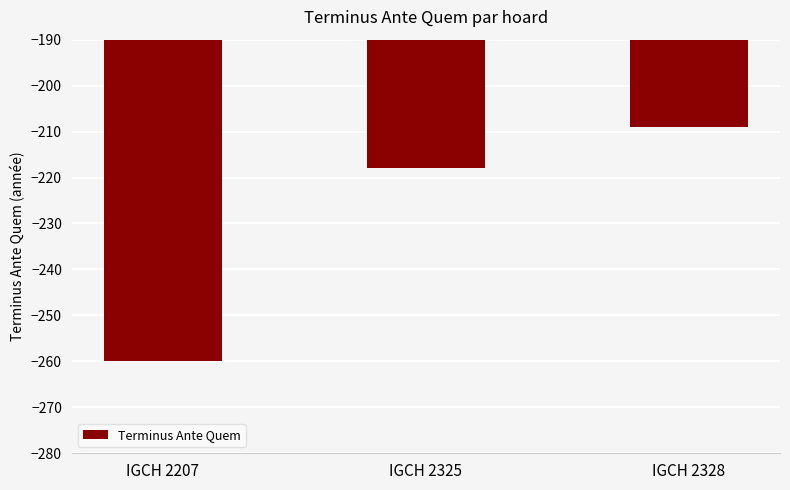

What is the difference between the values at IGCH 2325 and IGCH 2328?

9